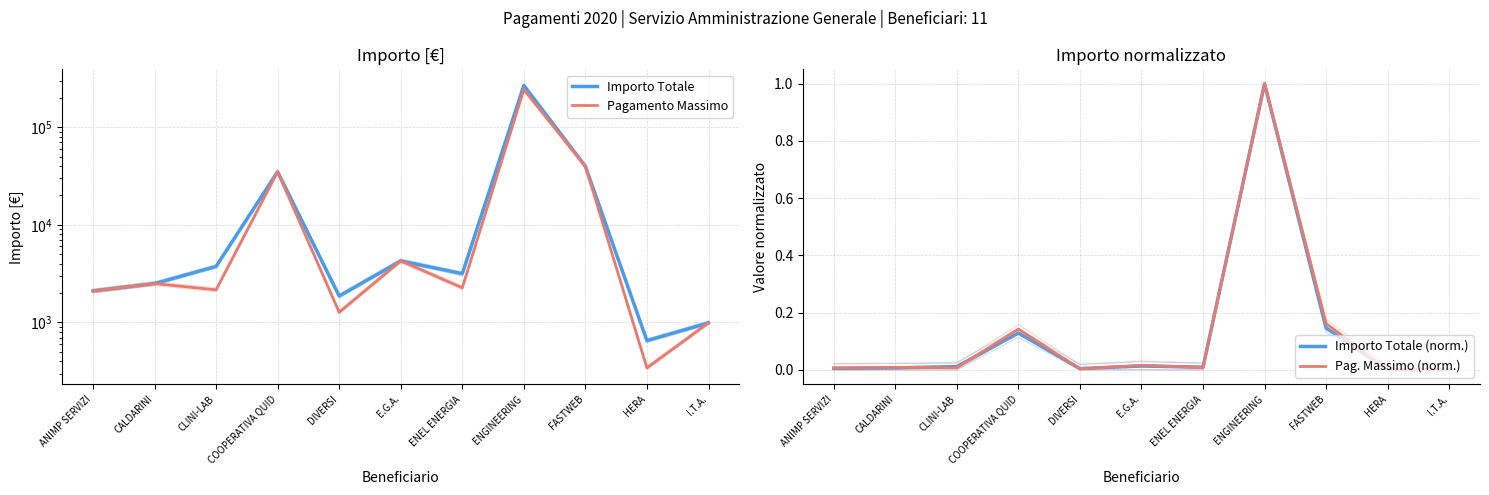

What is the sum of all Importo Totale (norm.) values?

1.3